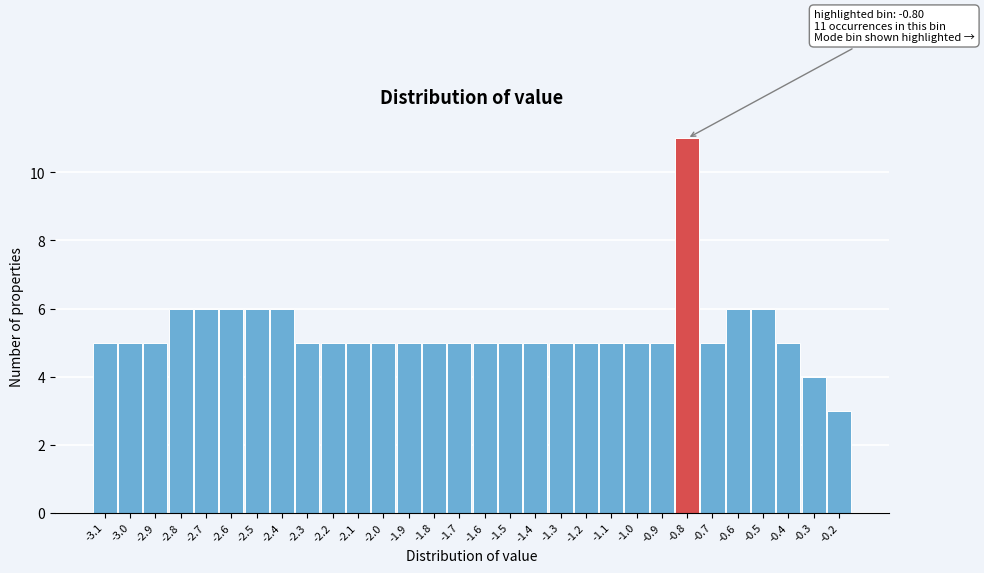

Over which range of the x-axis is the bar tallest?

-0.85 to -0.75